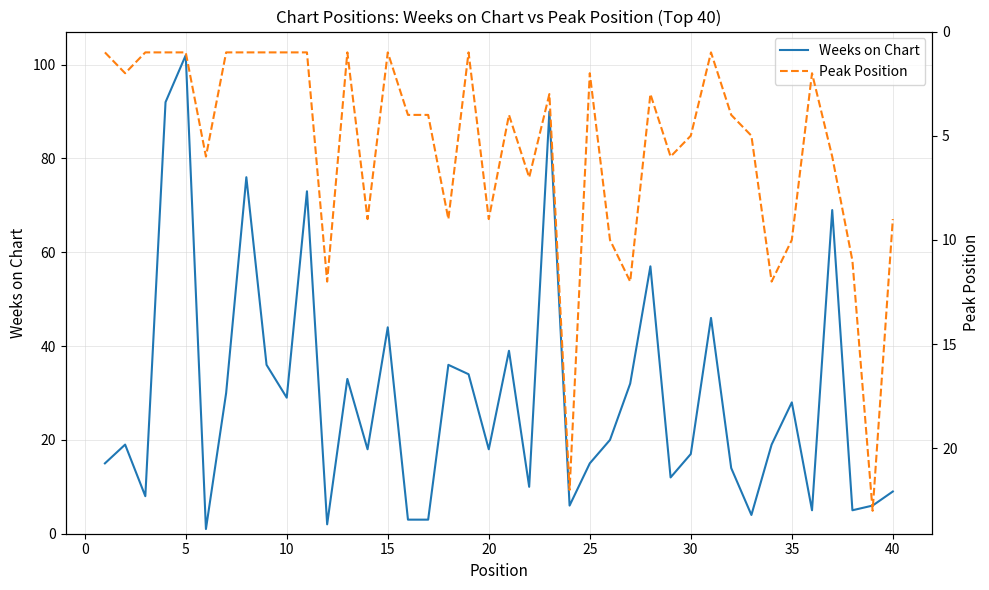

How many data points in Weeks on Chart are less than 19?

19